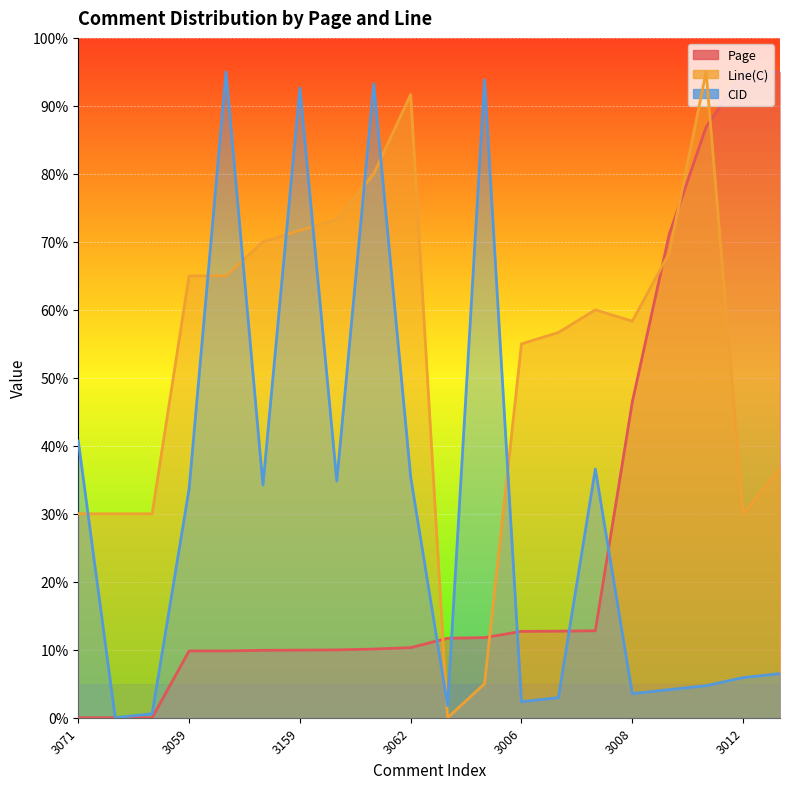

What is the label of the 17th point from the right?

3059